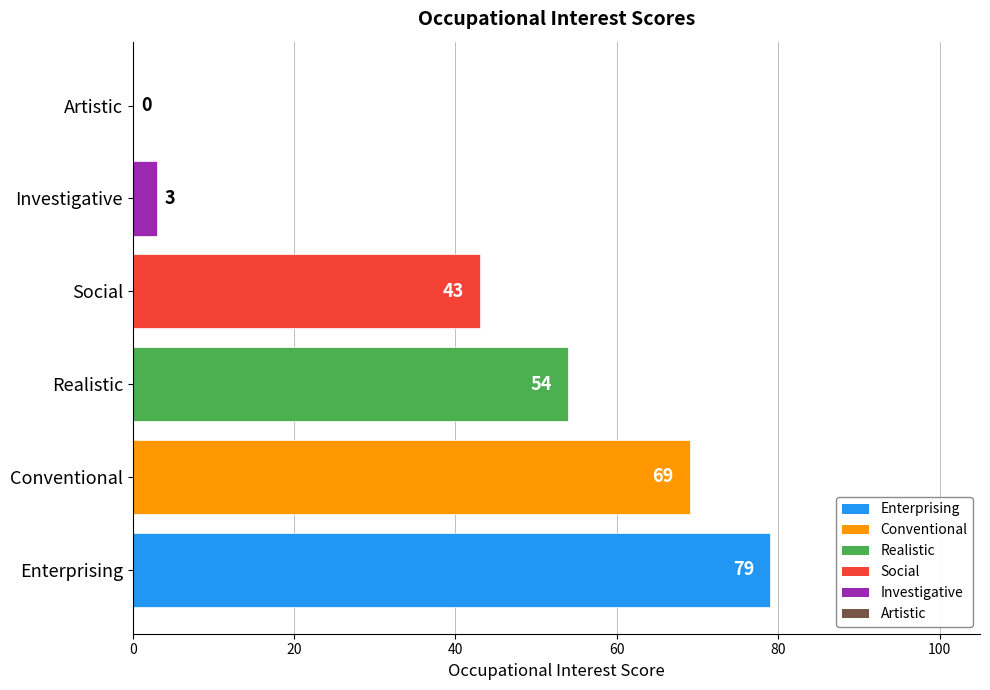

What is the average value?

41